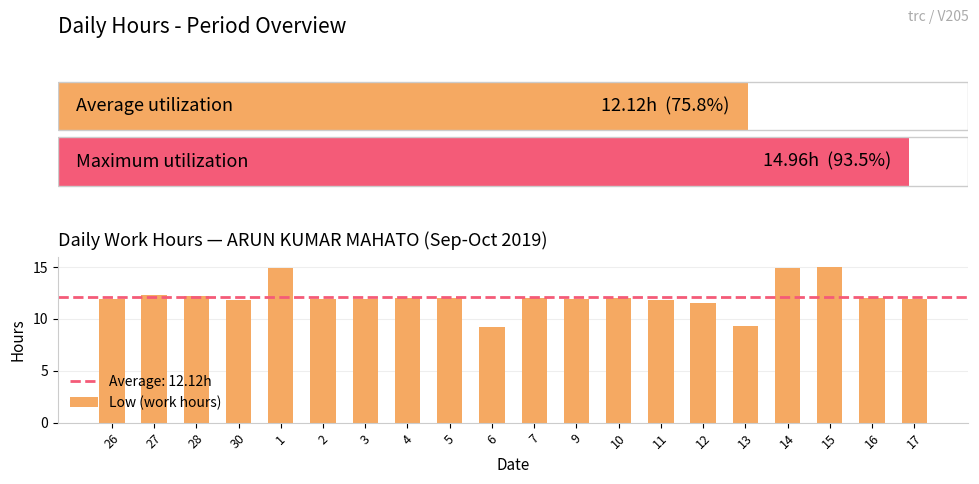

How many bars are there in total?

20